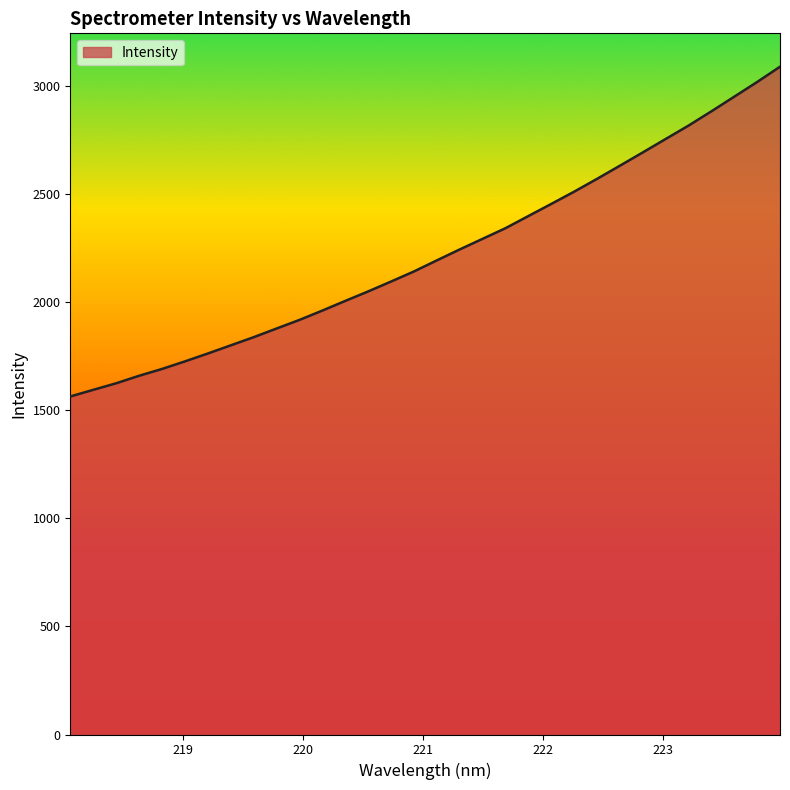

What is the maximum value shown in the chart?

3091.0